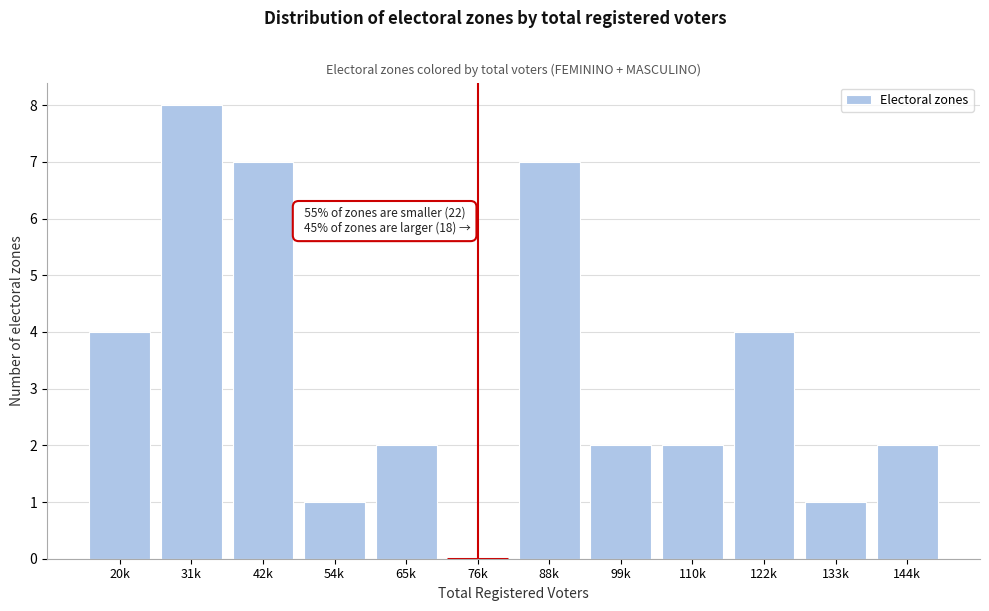

Reading right to left, transcribe all the data shown in this chart.

144k=2	133k=1	122k=4	110k=2	99k=2	88k=7	76k=0	65k=2	54k=1	42k=7	31k=8	20k=4